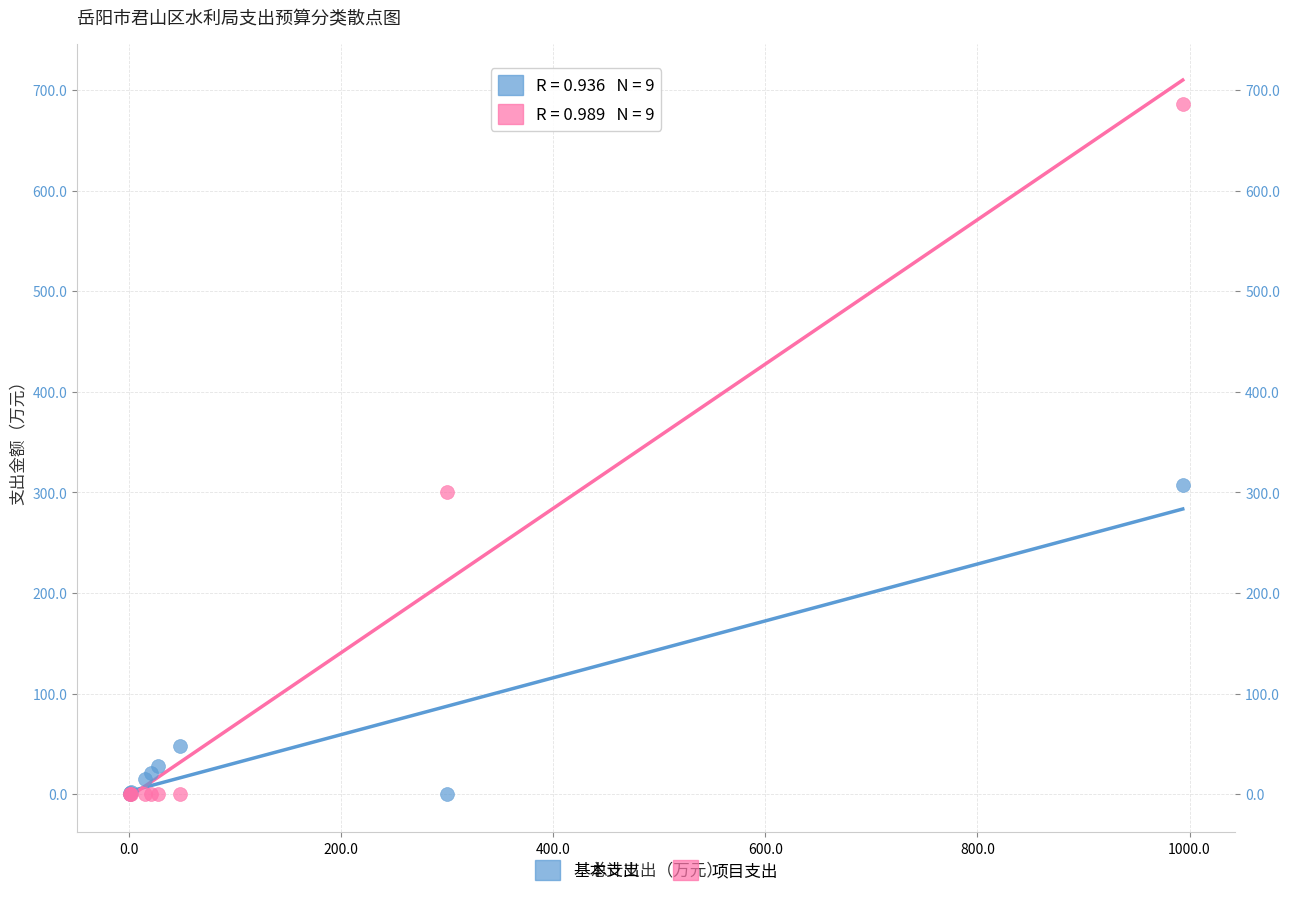

Which series contains the highest Y value?

项目支出